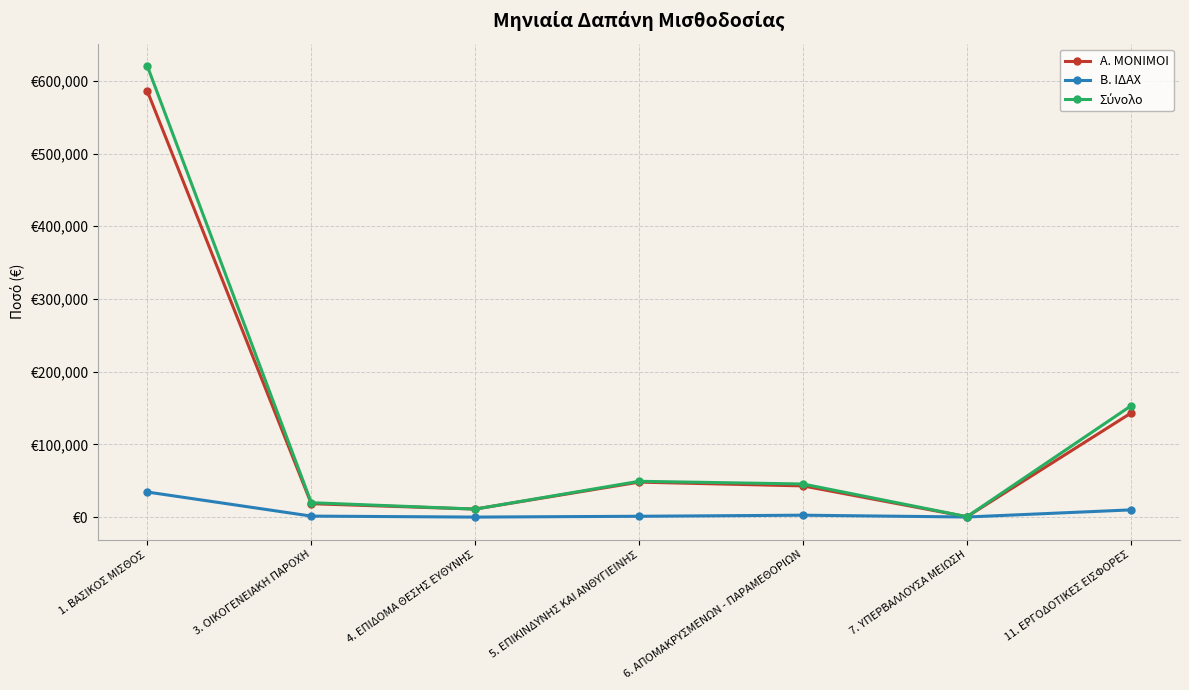

Is it true that Σύνολο equals 4343.9 at 3. ΟΙΚΟΓΕΝΕΙΑΚΗ ΠΑΡΟΧΗ?

False